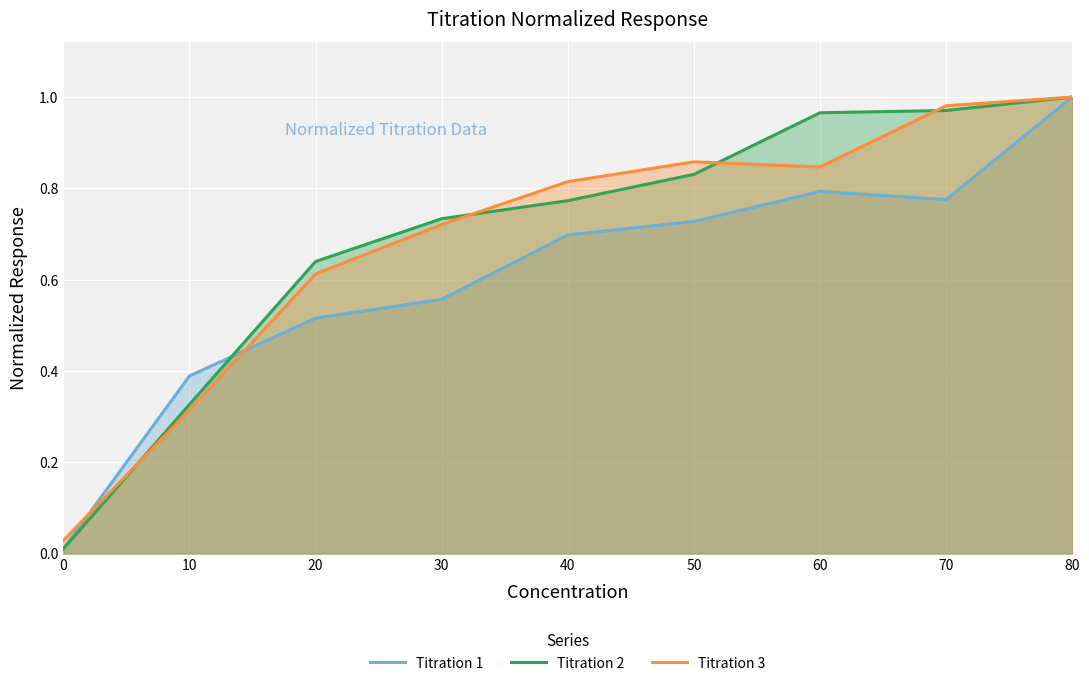

The value of Titration 1 at 50 is 0.4. True or false?

False